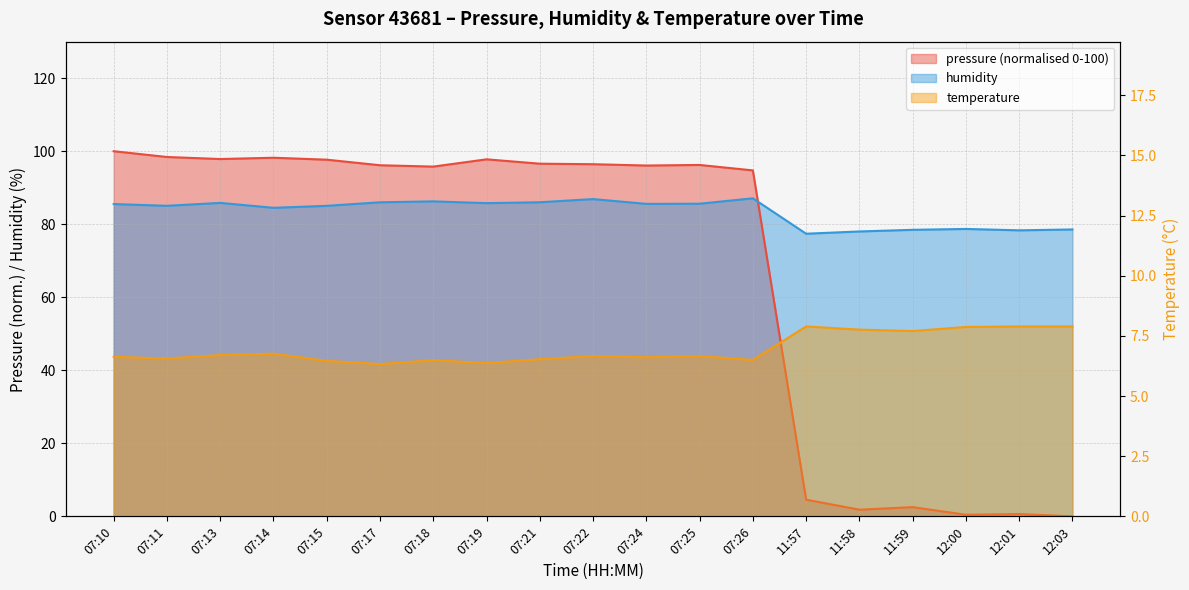

In pressure, how many points are lower than both neighbors (excluding endpoints)?

5